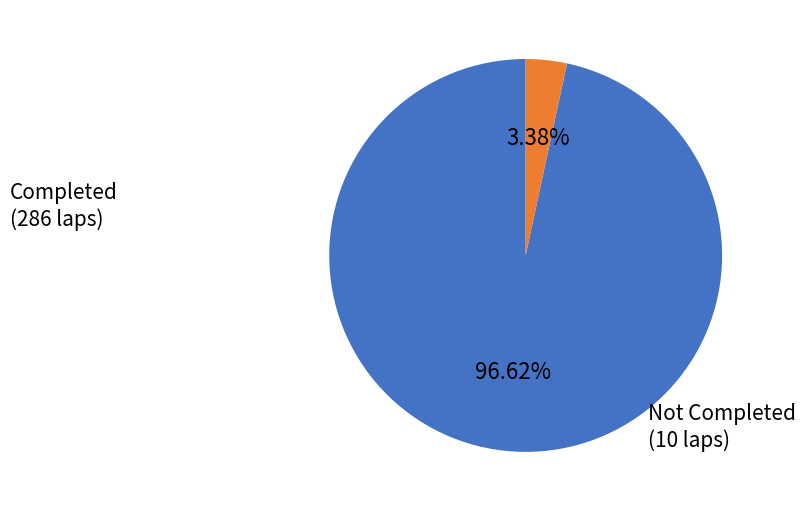

Does any single category account for the majority?

Yes